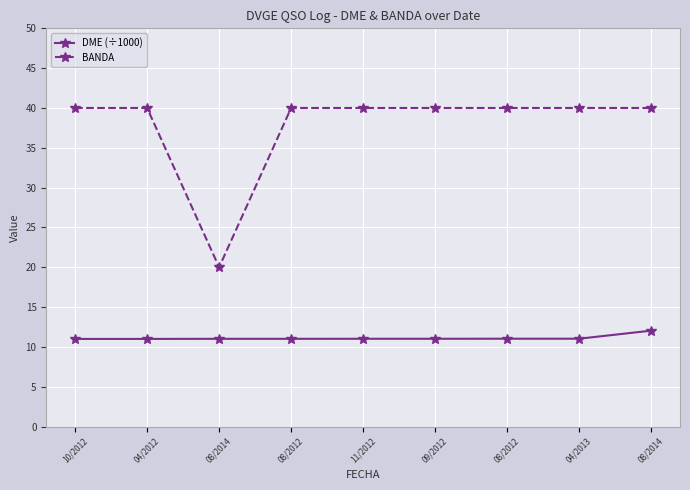

How many lines are shown in the chart?

2